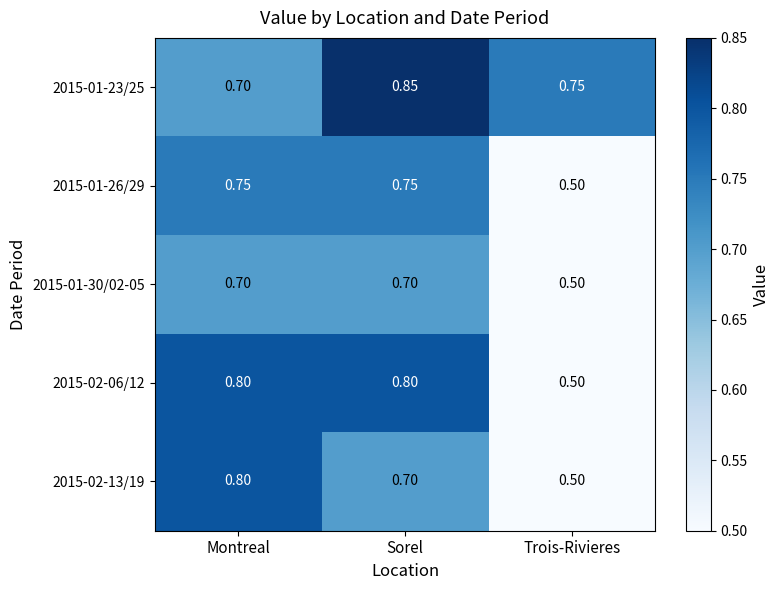

Which series changed the most between Sorel and Trois-Rivieres?

2015-02-06/12